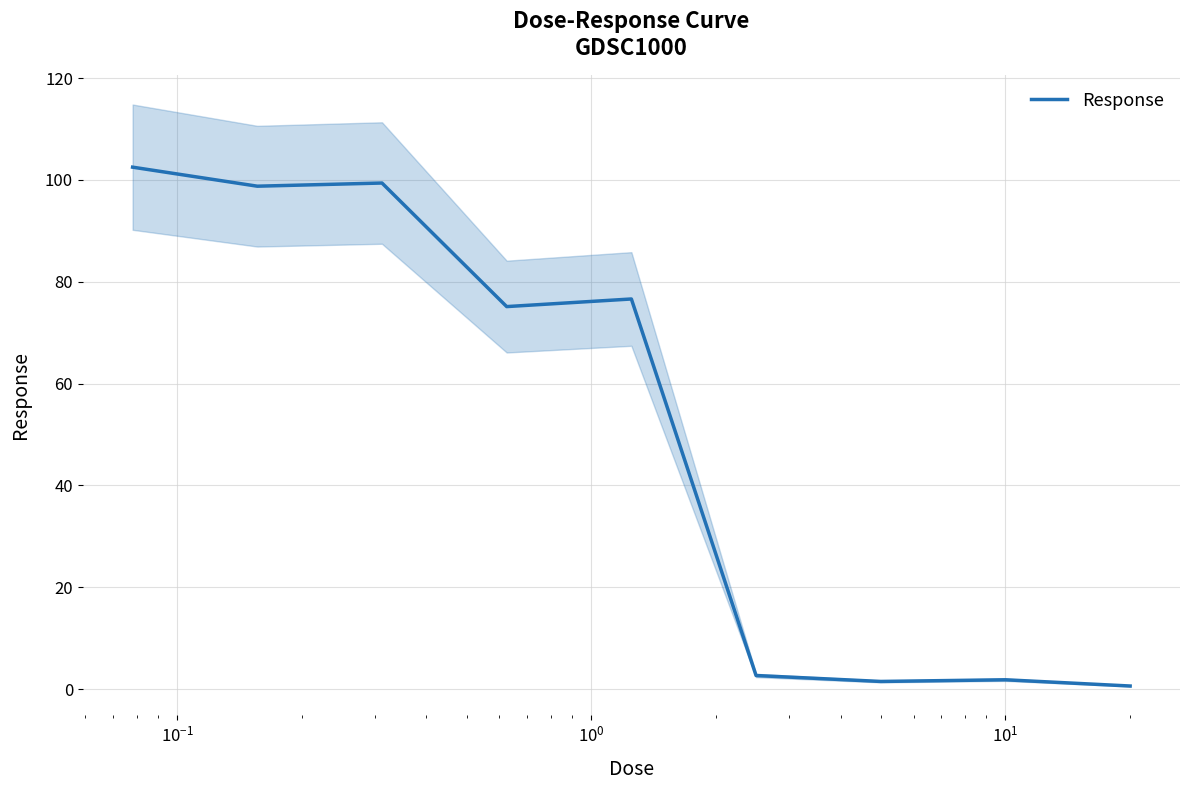

Reading left to right, list all the values displayed in this chart.

102.5	98.8	99.4	75.1	76.6	2.7	1.5	1.8	0.6